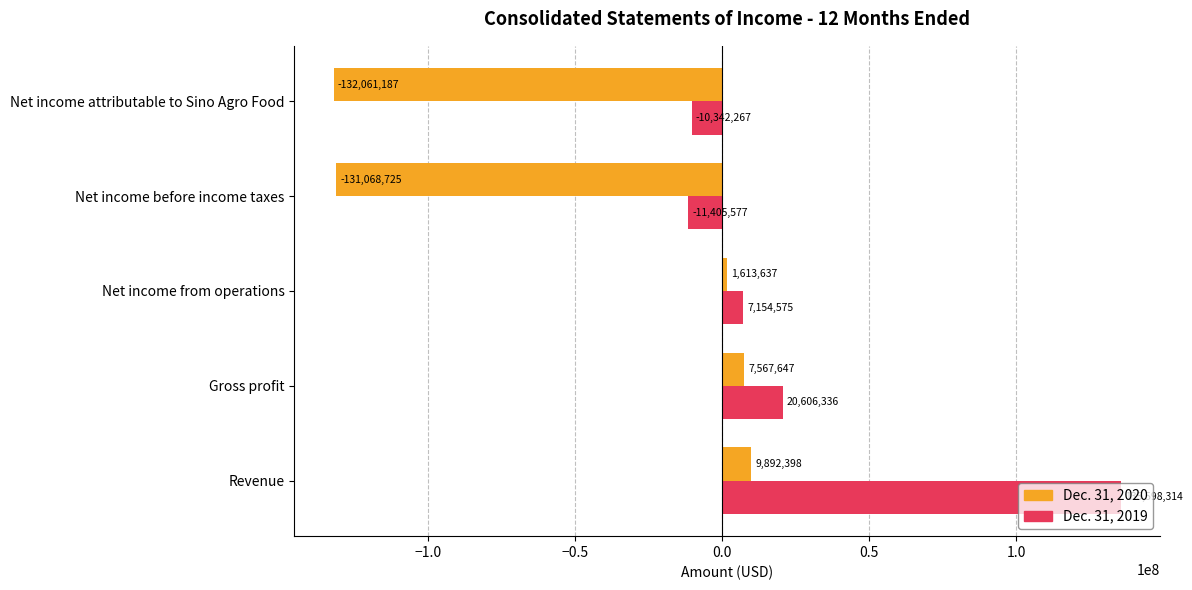

What is the difference between the Dec. 31, 2020 values at Gross profit and Net income from operations?

5954010